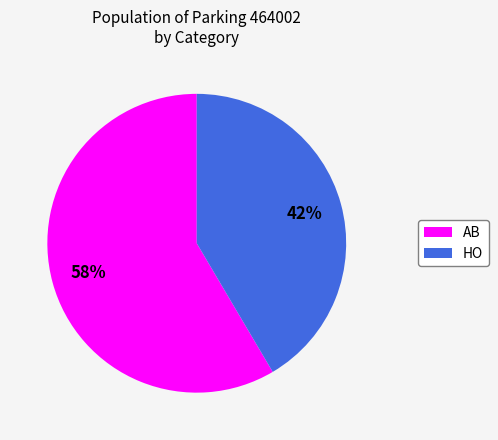

What is the smallest slice in the pie chart?

HO